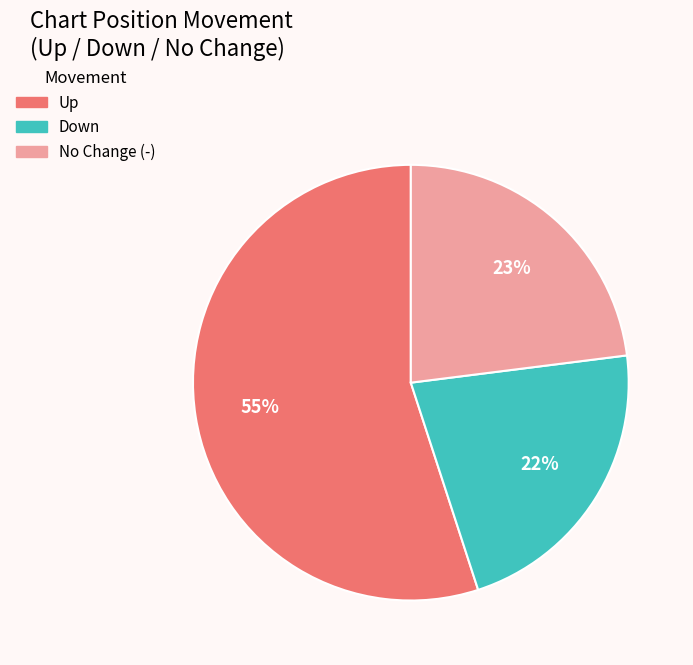

Is there any slice that represents more than half of the pie?

Yes